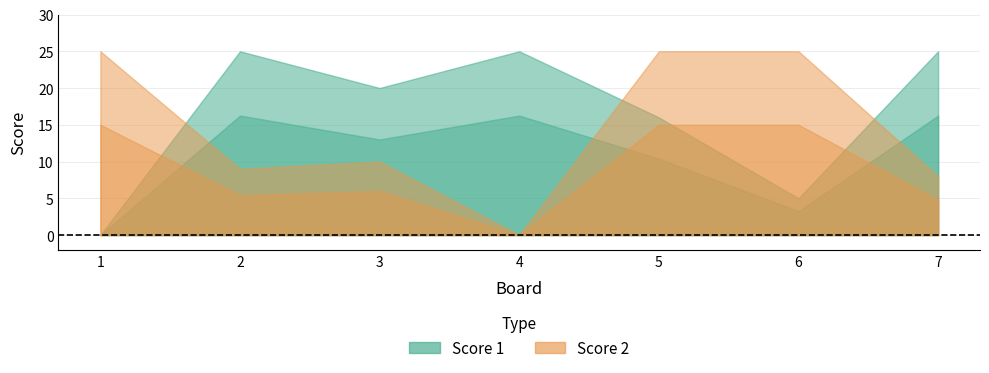

Between 4 and 1, which is larger?

4